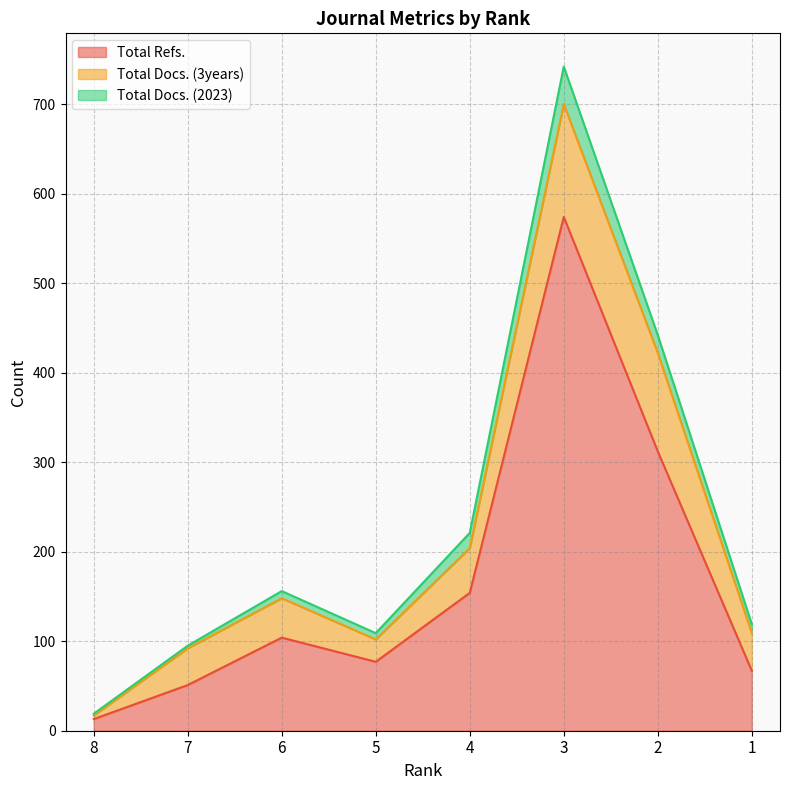

The Total Refs. series shows 123 at 5. True or false?

False